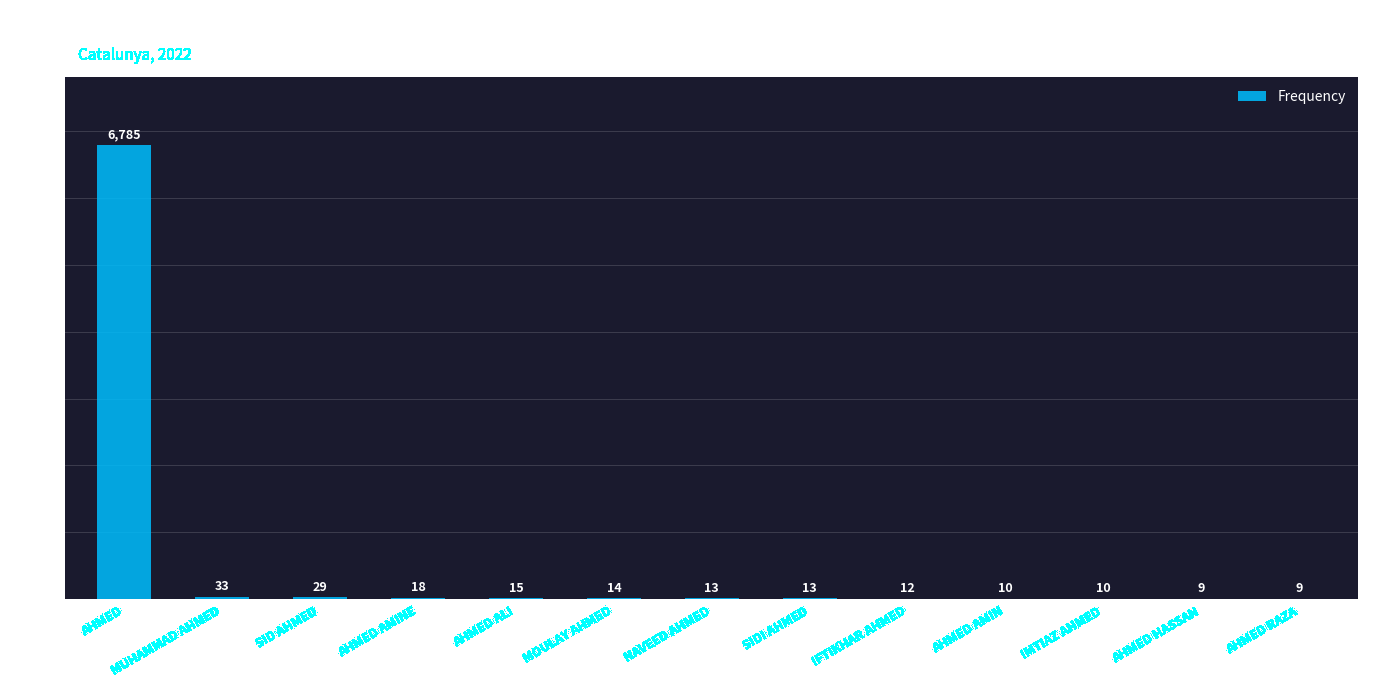

Reading left to right, transcribe all the data shown in this chart.

AHMED=6785	MUHAMMAD AHMED=33	SID AHMED=29	AHMED AMINE=18	AHMED ALI=15	MOULAY AHMED=14	NAVEED AHMED=13	SIDI AHMED=13	IFTIKHAR AHMED=12	AHMED AMIN=10	IMTIAZ AHMED=10	AHMED HASSAN=9	AHMED RAZA=9